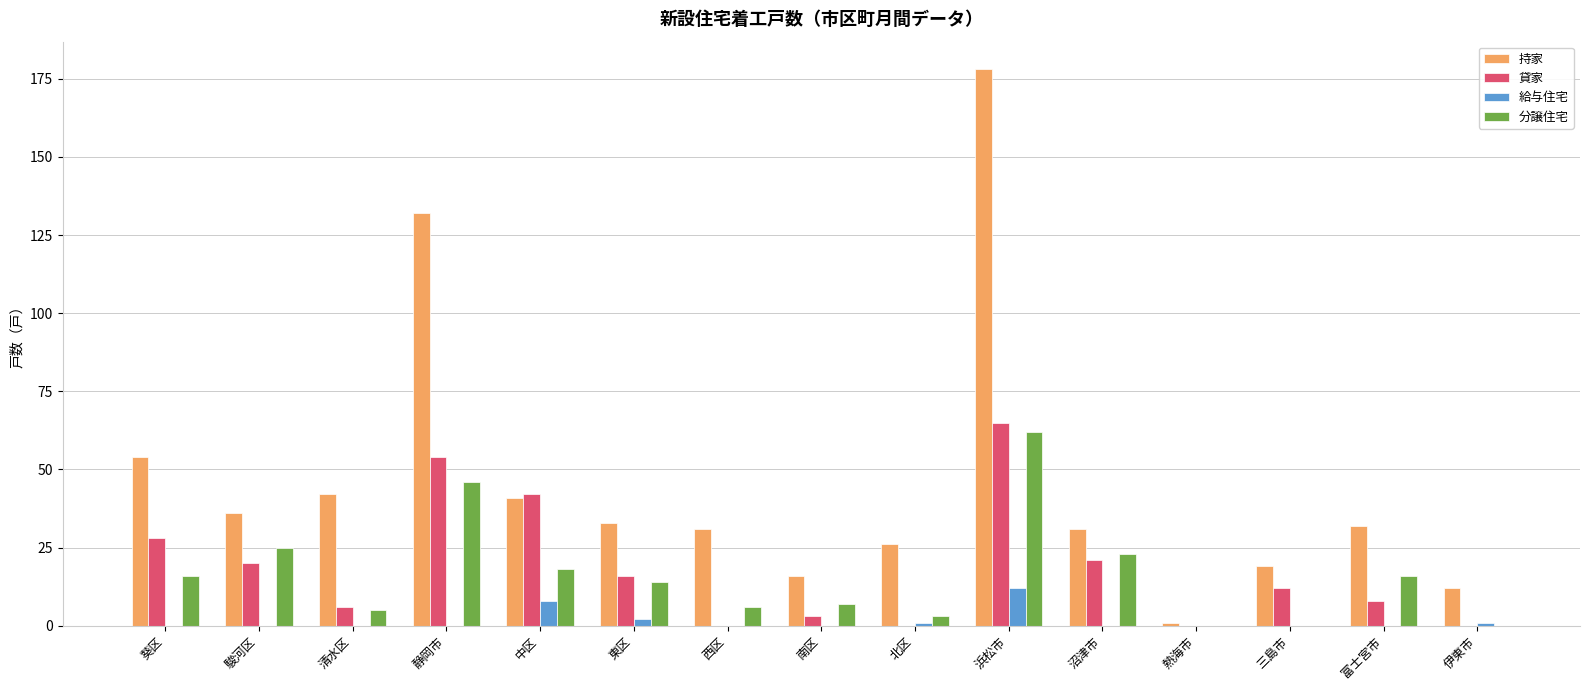

How many groups of bars are there?

15